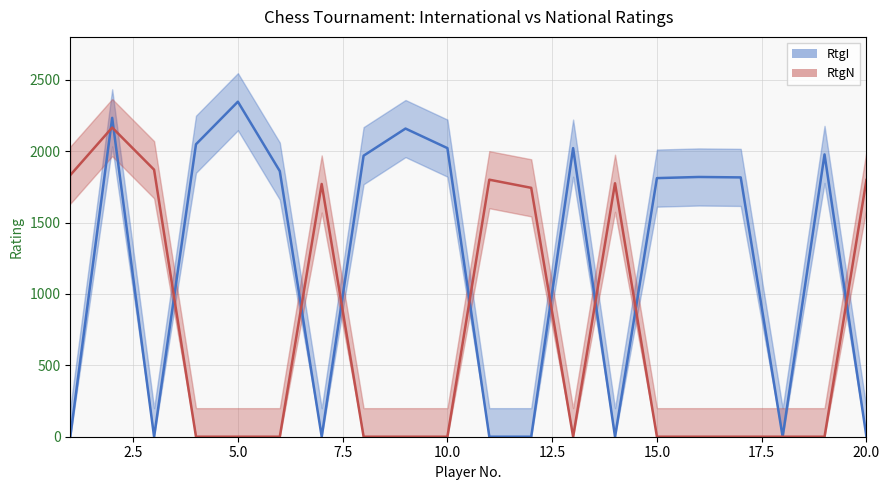

How many data points in RtgI are less than 1819?

10